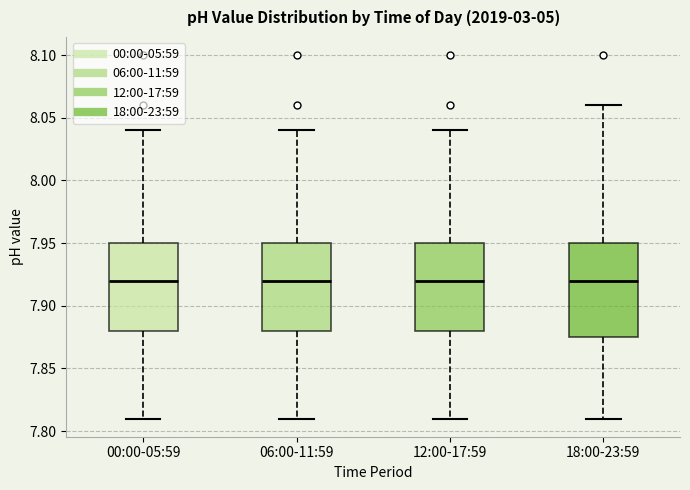

Reading left to right, read every box against the y-axis: the position of its median line, the range the box covers, and the ends of its whiskers. The values are not printed on the chart, so give them approximately, as read against the axis.

00:00-05:59: median 7.920, box 7.880 to 7.950, whiskers 7.810 to 8.040
06:00-11:59: median 7.920, box 7.880 to 7.950, whiskers 7.810 to 8.040
12:00-17:59: median 7.920, box 7.880 to 7.950, whiskers 7.810 to 8.040
18:00-23:59: median 7.920, box 7.875 to 7.950, whiskers 7.810 to 8.060